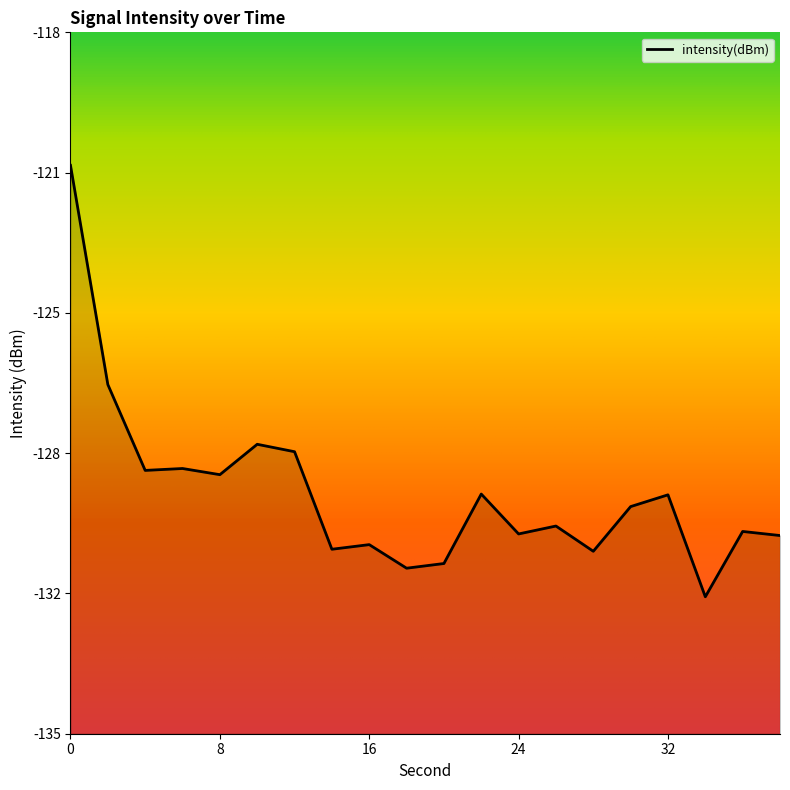

Read the value at 8.

-128.7